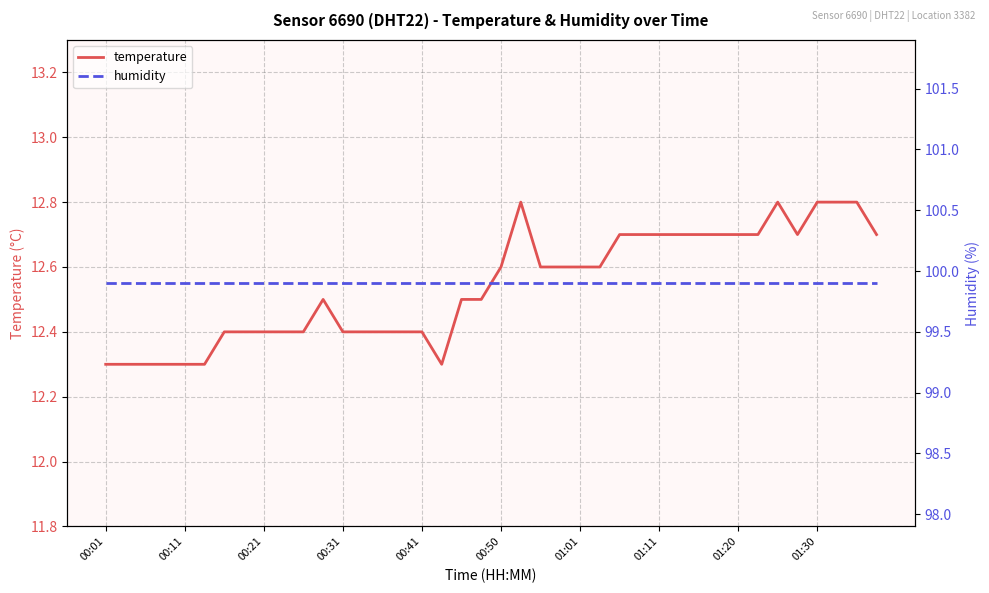

What is the label of the 28th point from the left?

27